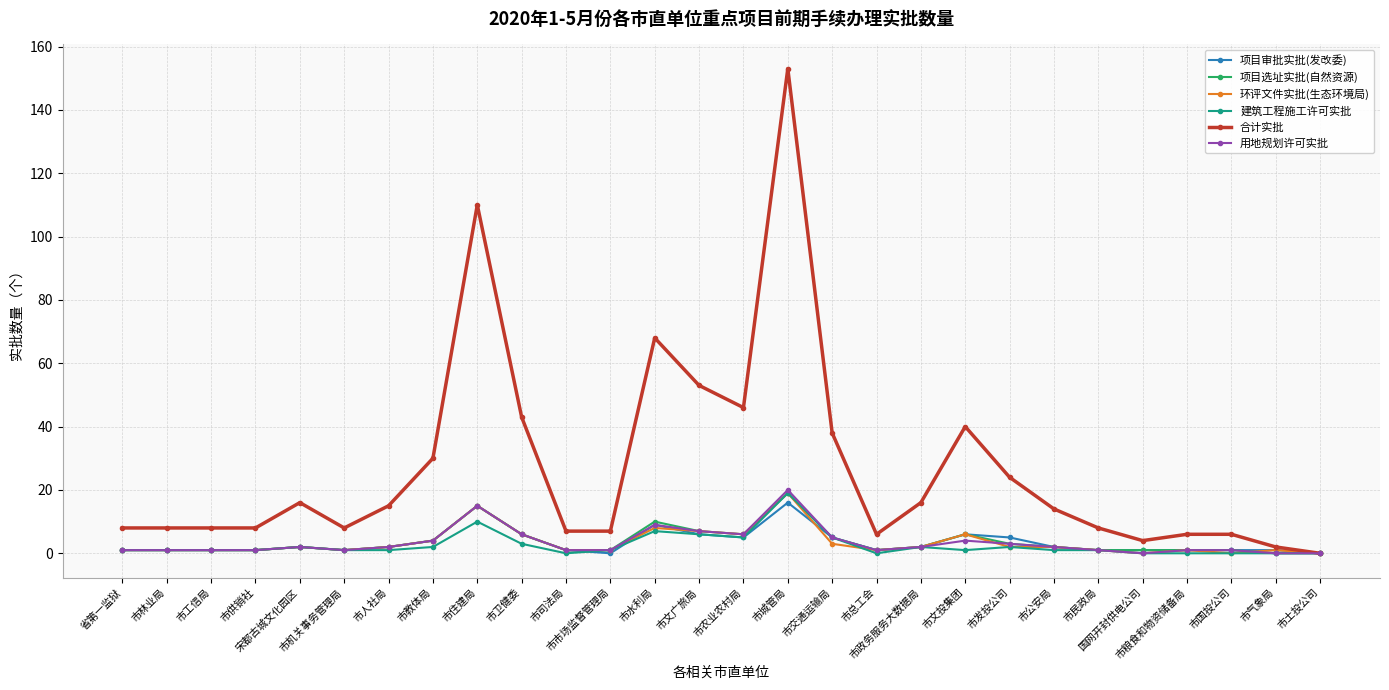

True or false: 项目审批实批(发改委) has more than 0 interior local peaks.

True